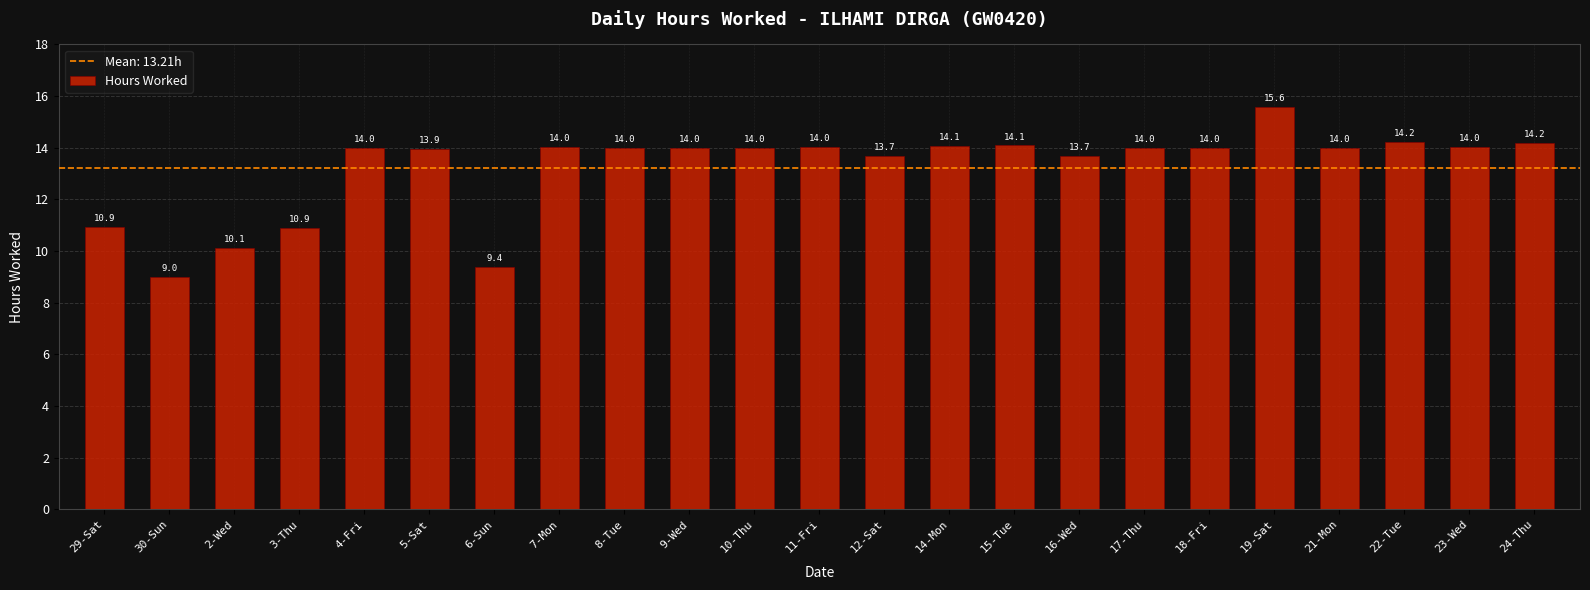

What position from the left is 10-Thu?

11